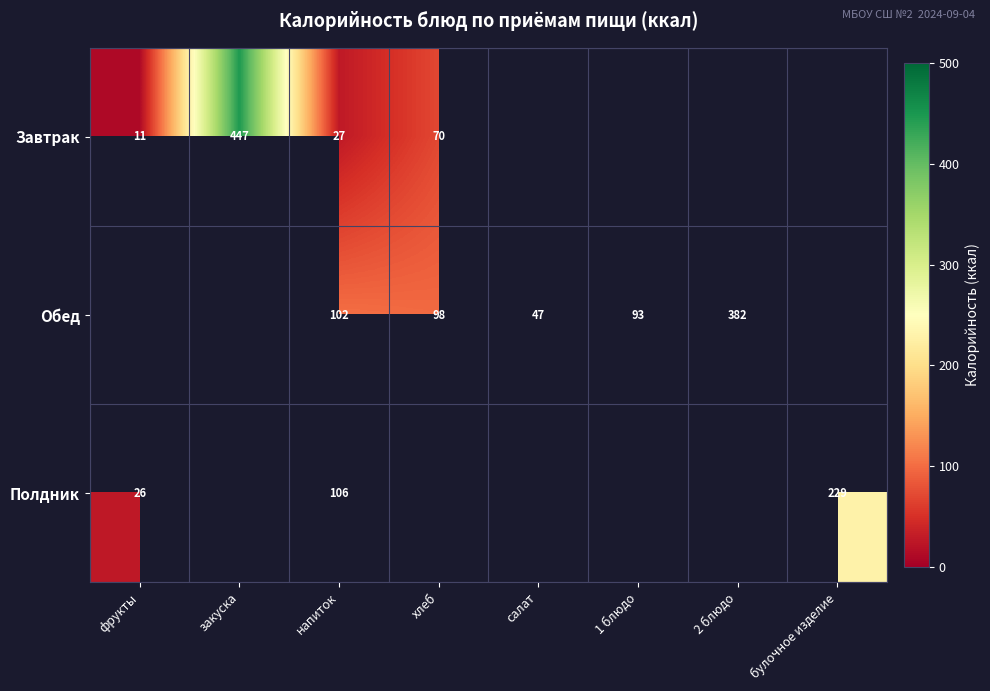

At напиток, list the series in order from smallest to largest.

Завтрак, Обед, Полдник